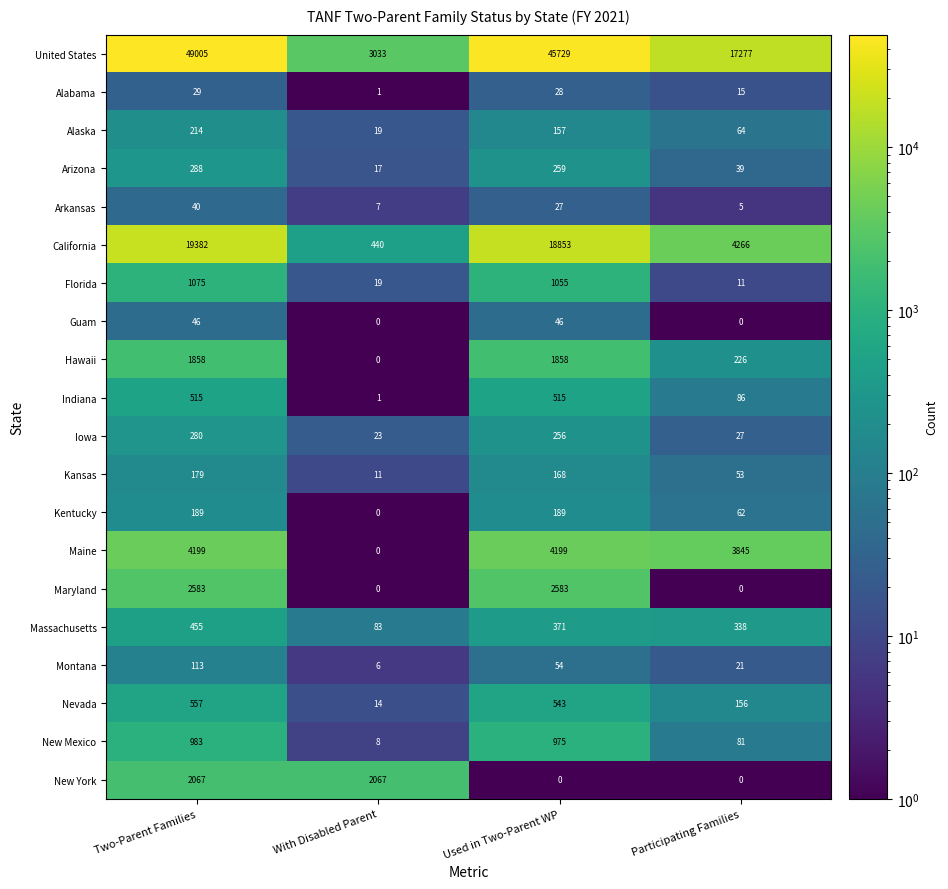

Which series has the largest total across all categories?

United States